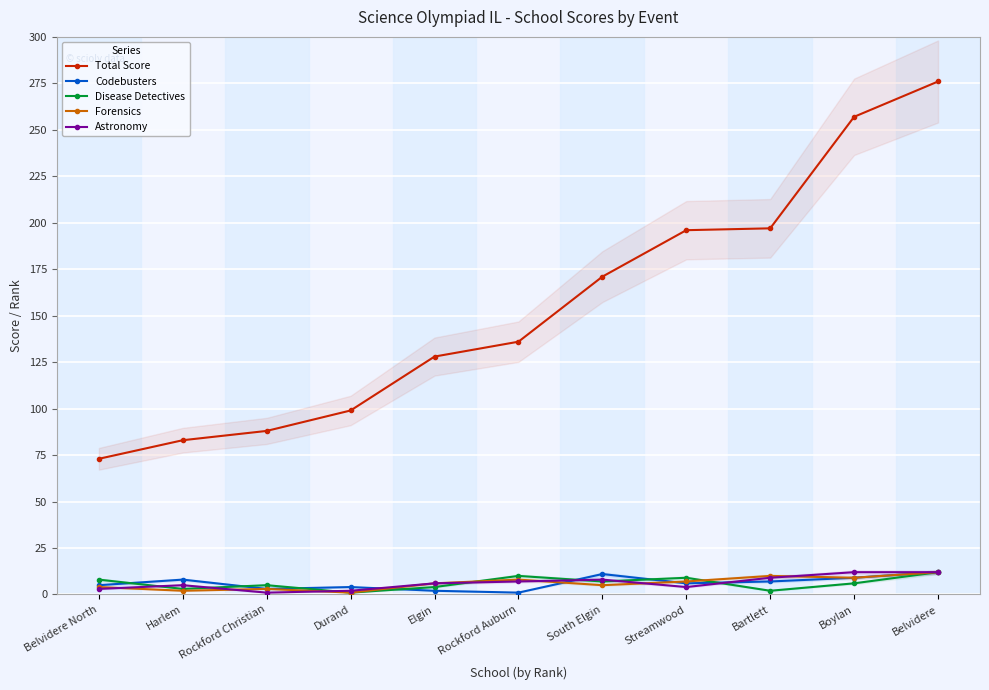

How many lines are shown in the chart?

5